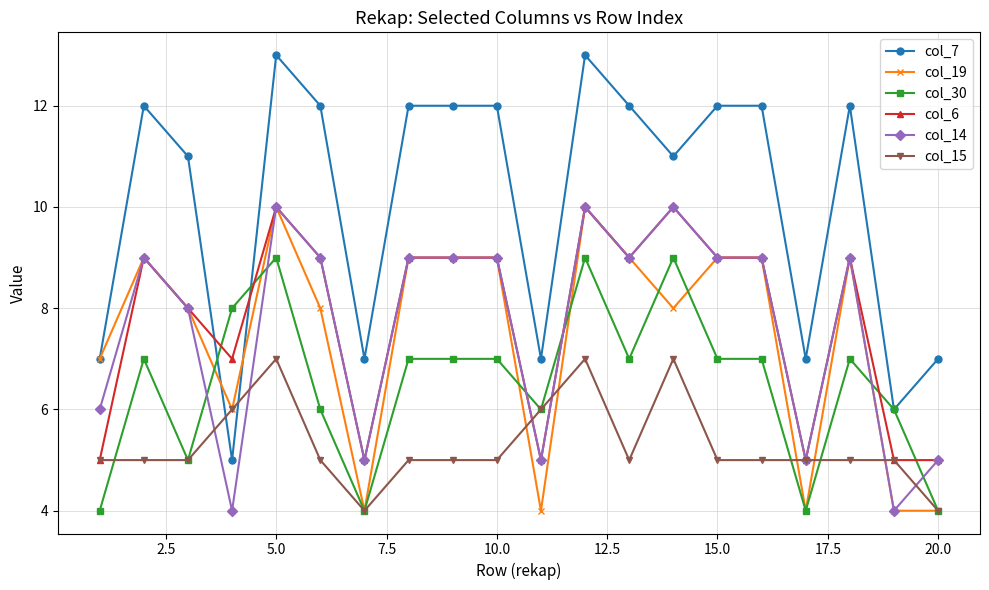

True or false: col_7 has more than 1 points higher than both neighbors.

True